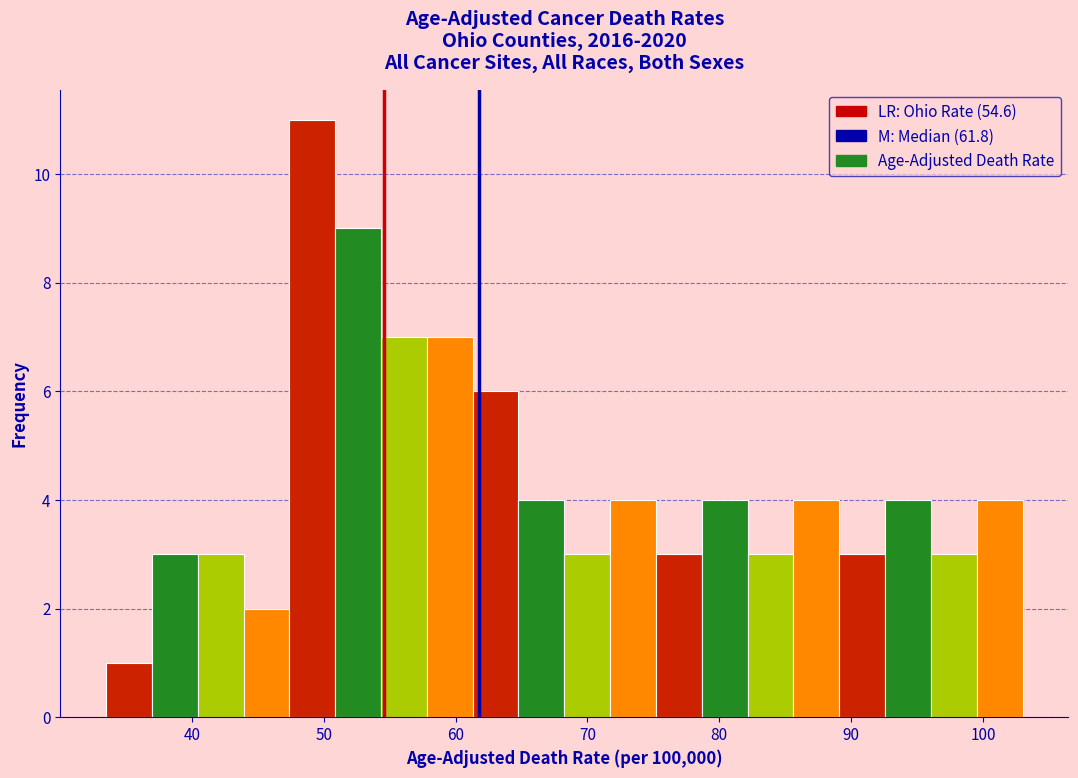

Read against the x-axis, roughly where is the centre of the tallest bar?

49